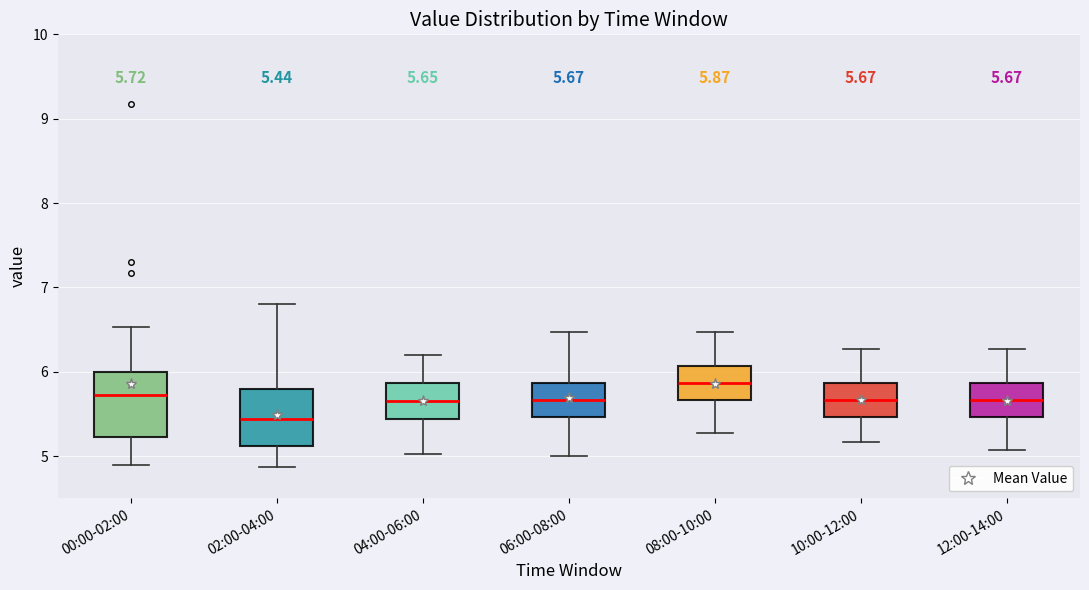

Which box's median line is the highest?

08:00-10:00